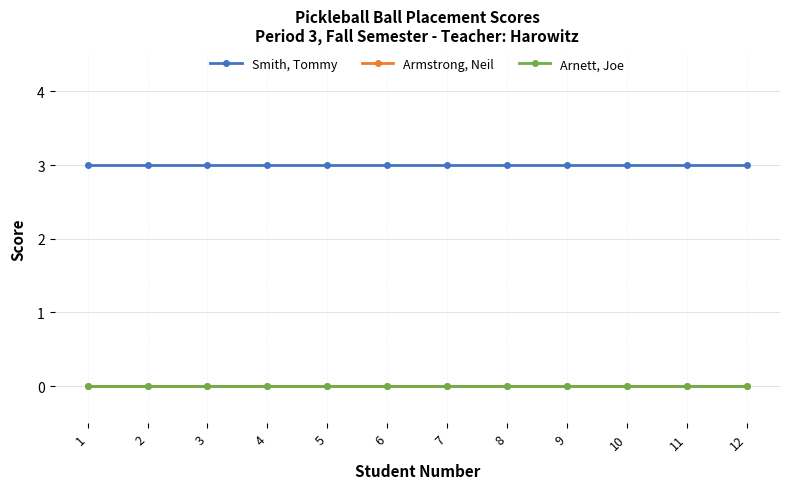

Which series has the largest total across all categories?

Smith, Tommy